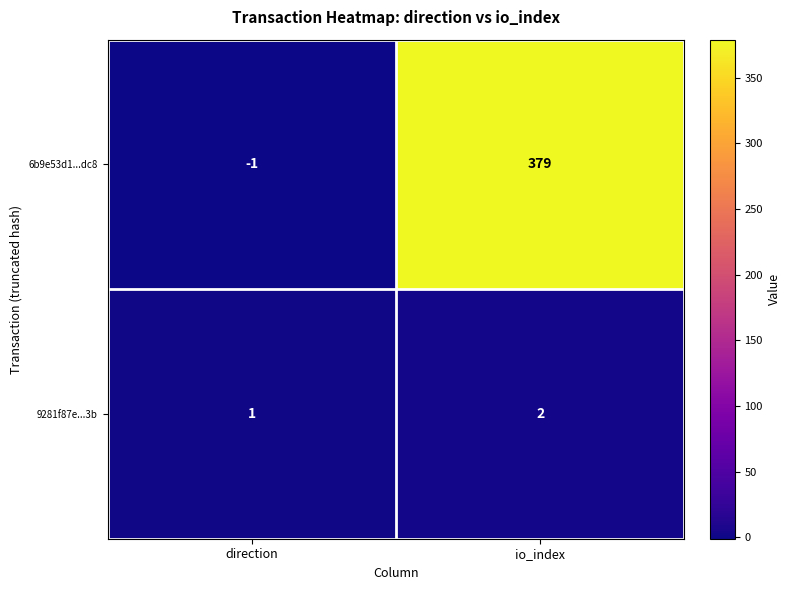

What is the maximum value for 6b9e53d1...dc8?

379